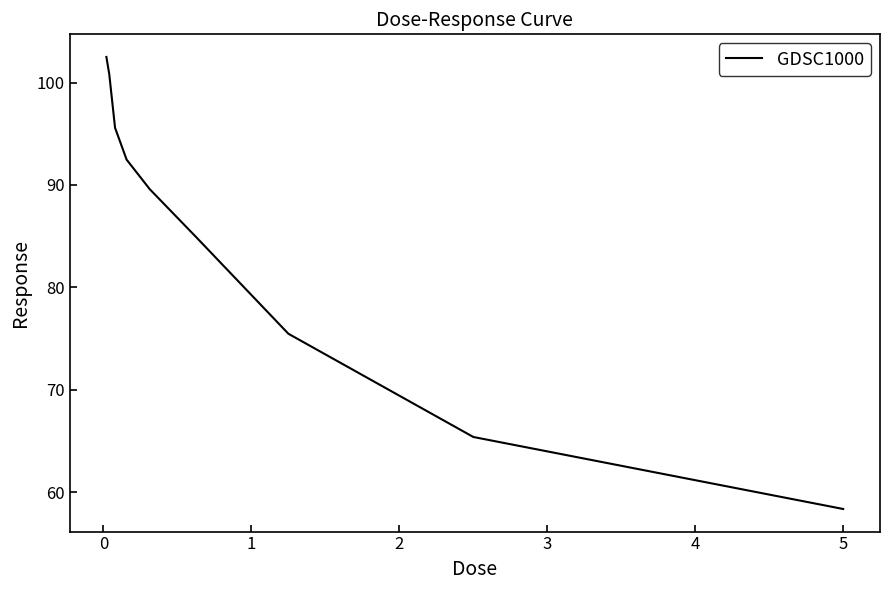

What is the difference between the maximum and minimum values?

44.1